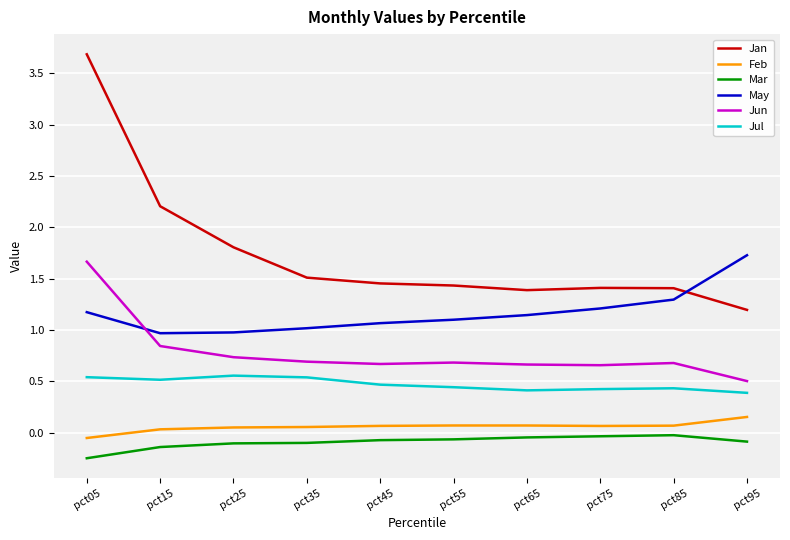

Is the value of Feb at pct85 greater than the value of Jan at pct45?

No